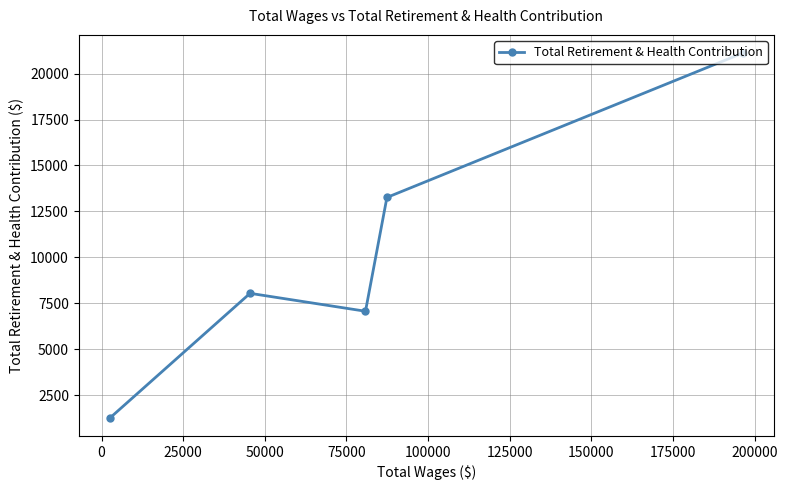

What is the average value?

10149